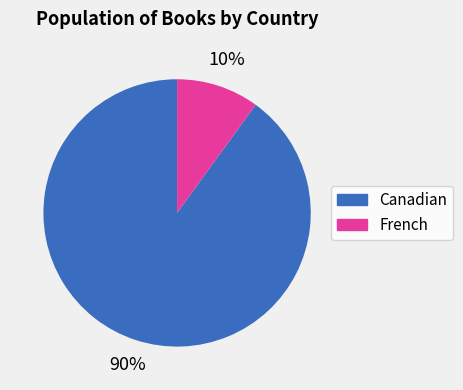

What is the largest slice in the pie chart?

Canadian